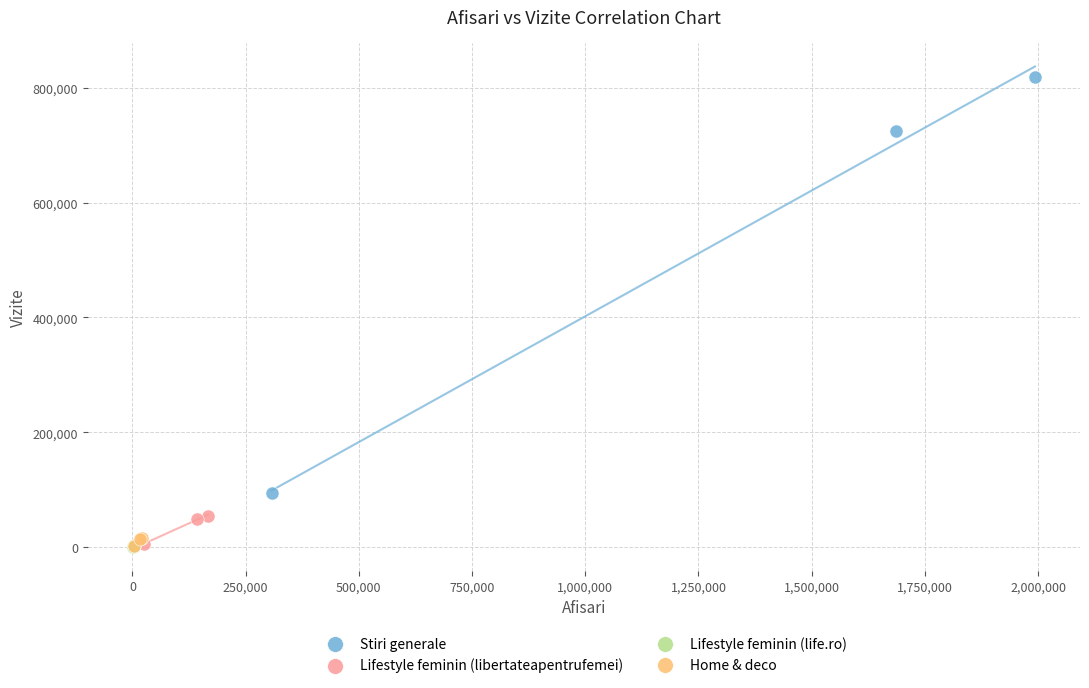

Which series contains the highest Y value?

Stiri generale